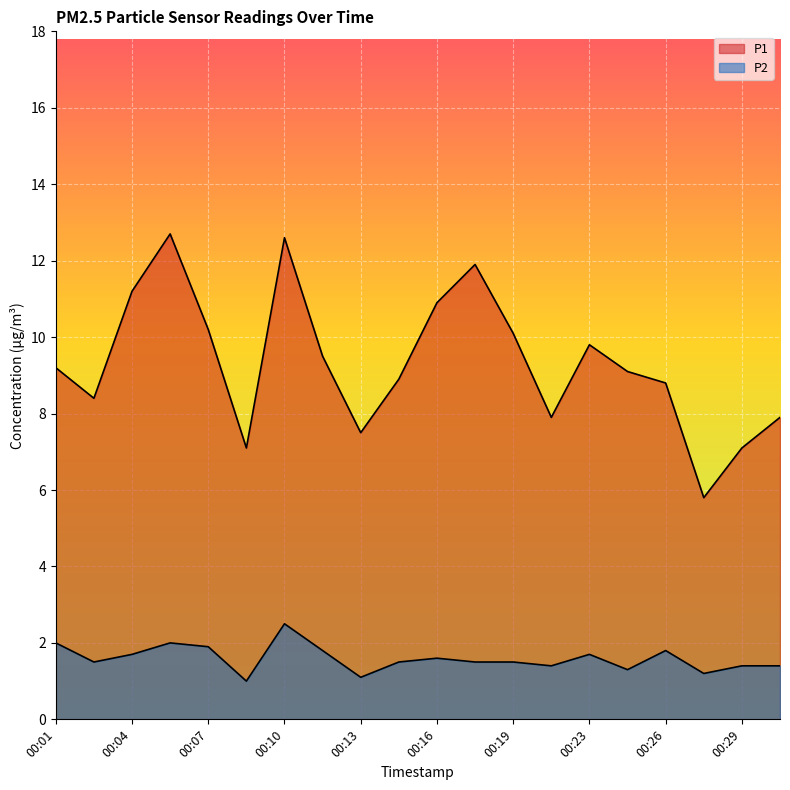

True or false: P2 and P1 intersect in this chart.

False